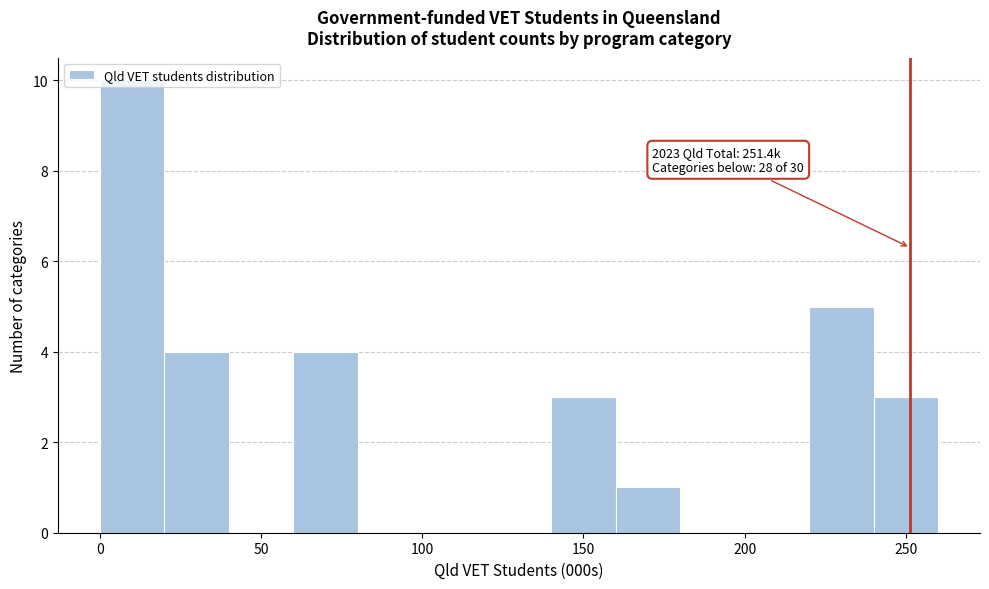

Which range on the x-axis has the tallest bar?

0 to 20